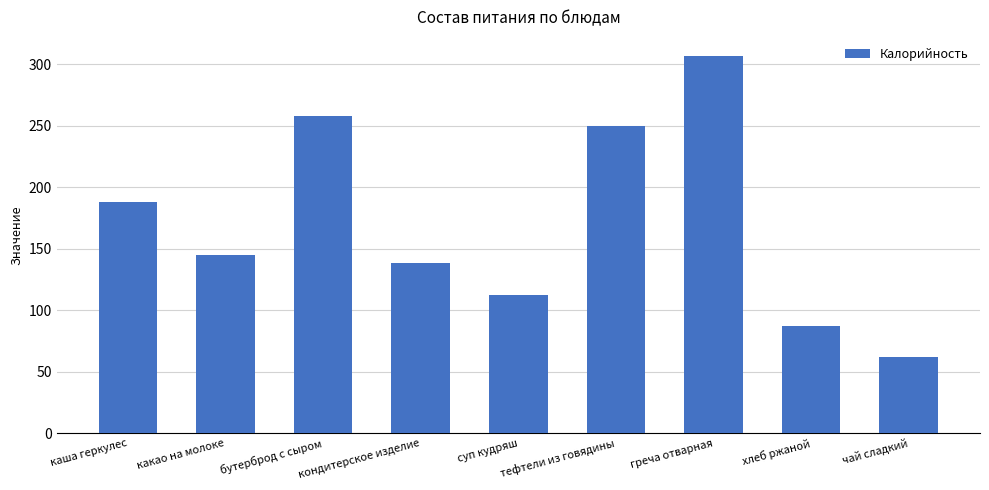

What is the label of the 4th bar from the left?

кондитерское изделие